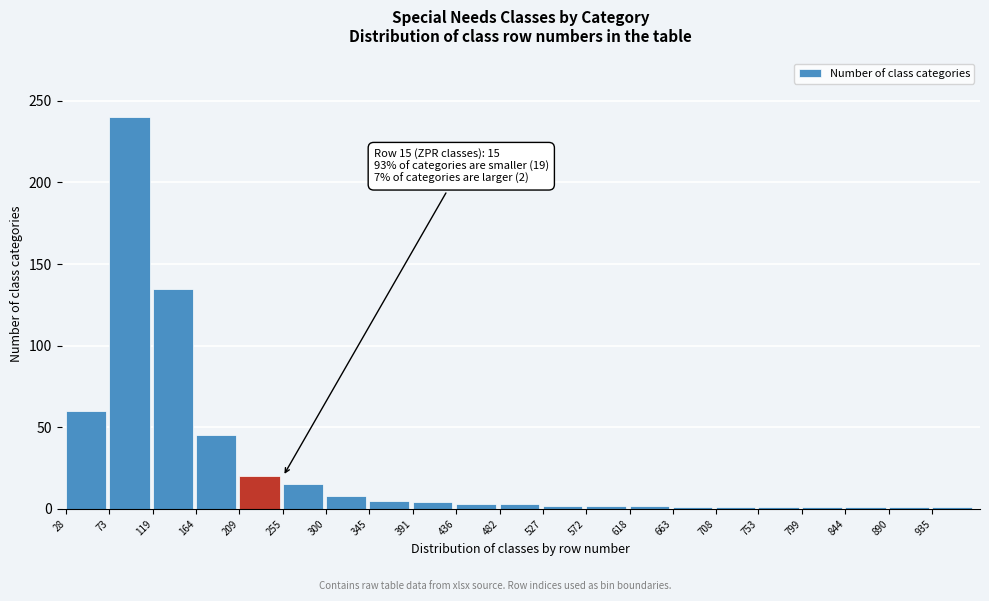

At which label is the value closest to 120?

119